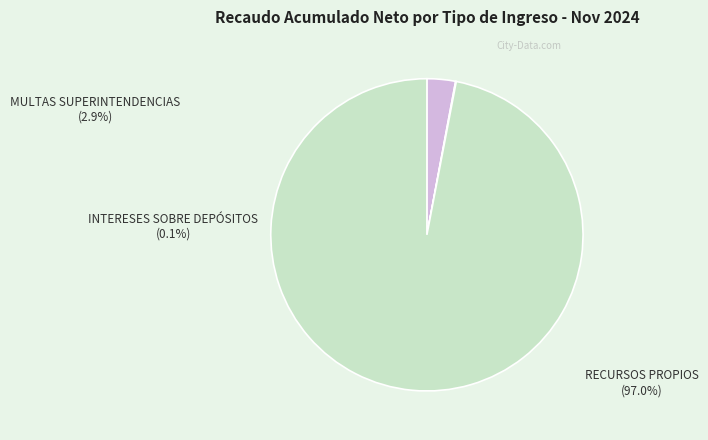

Does any single category account for the majority?

Yes